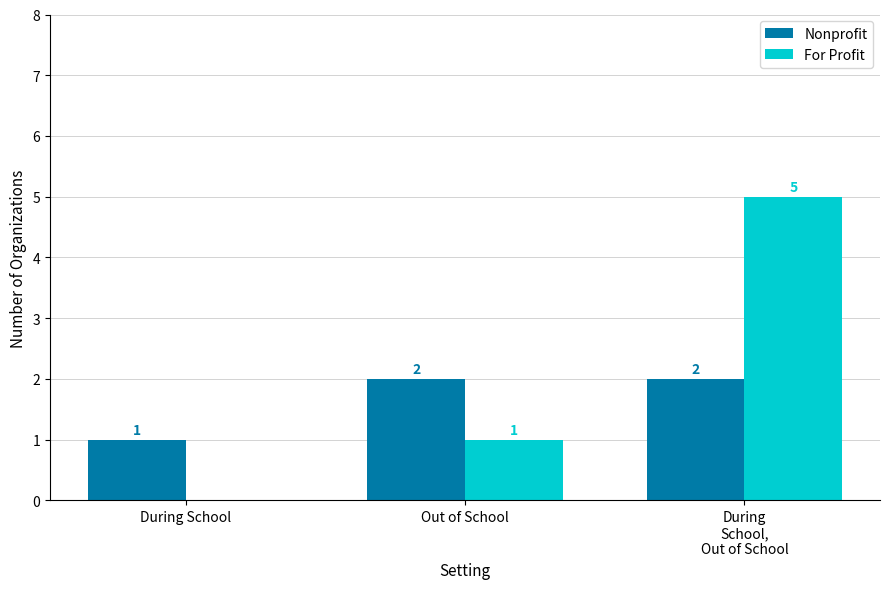

Count the For Profit values in the range 0 to 5.

3